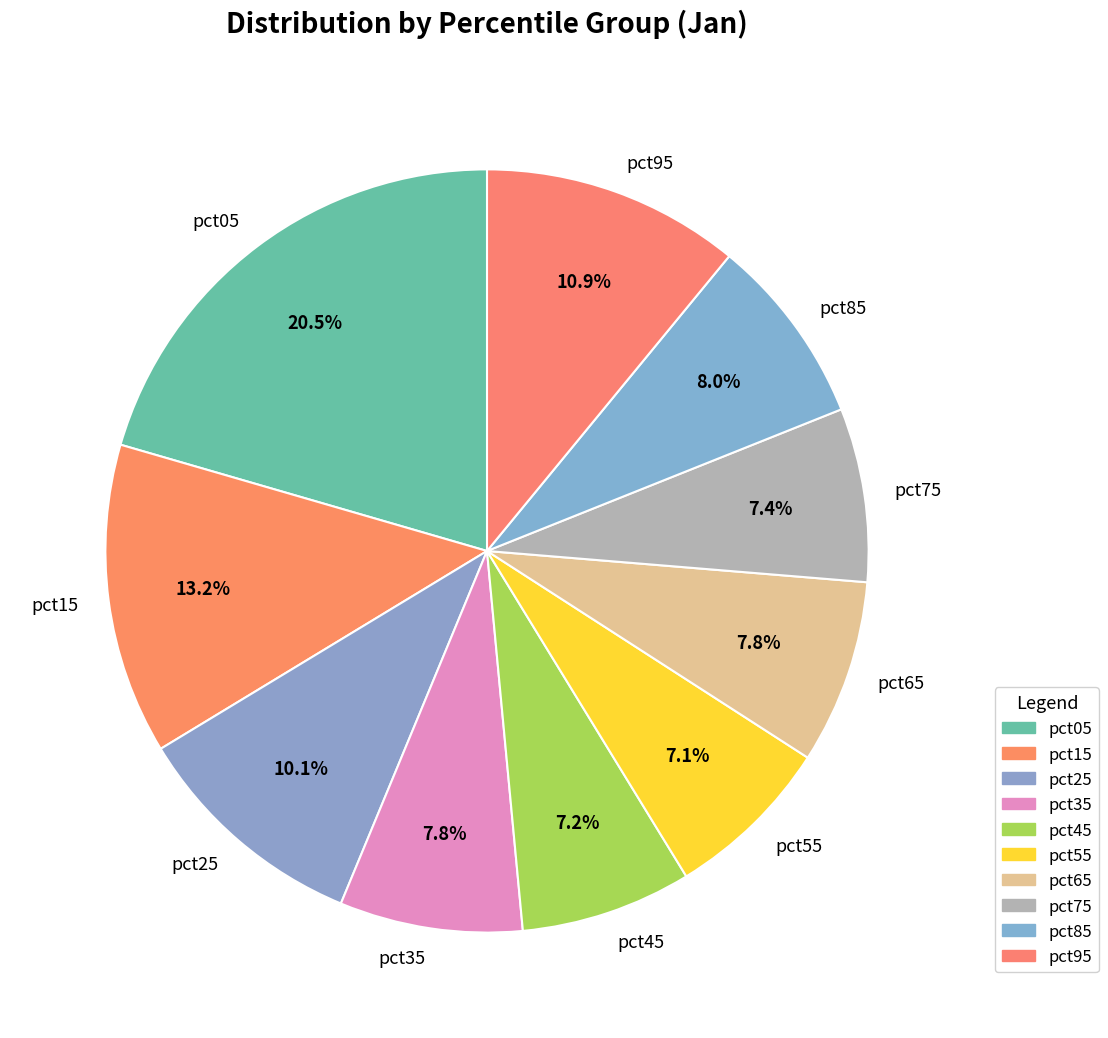

Is pct85 the majority of the pie?

No